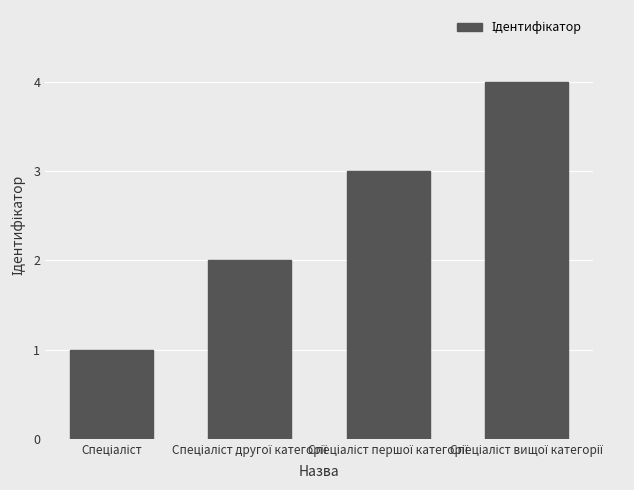

What is the difference between the maximum and minimum values?

3